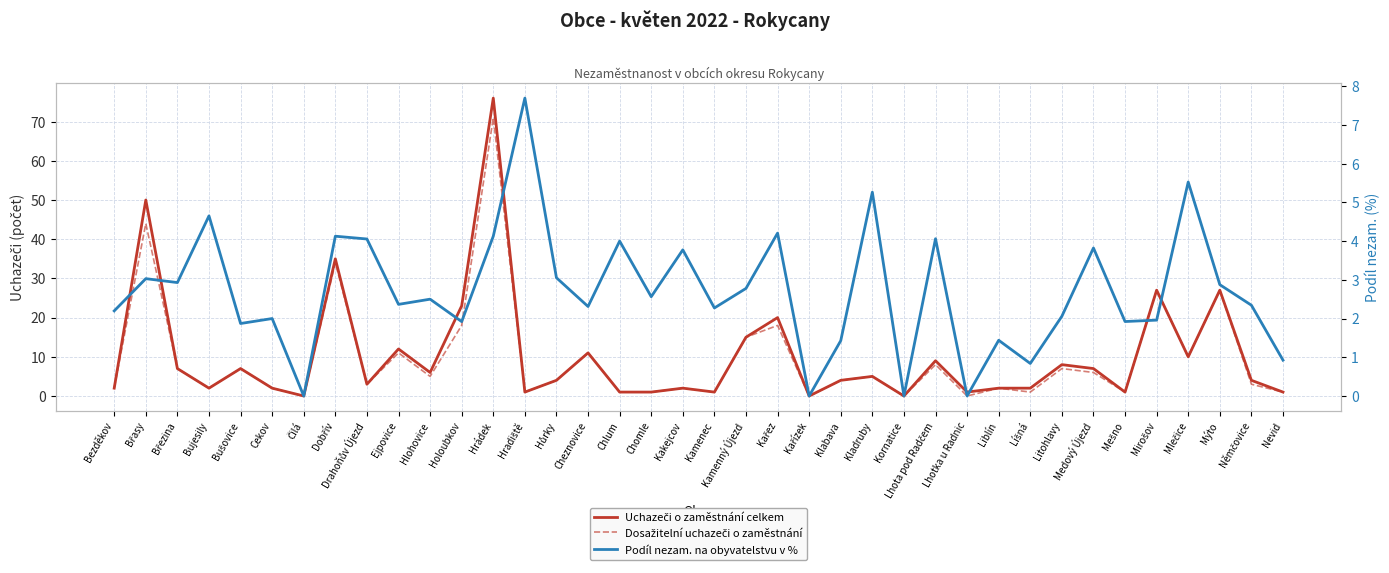

Which series changed the most between Bujesily and Bušovice?

Uchazeči o zaměstnání celkem